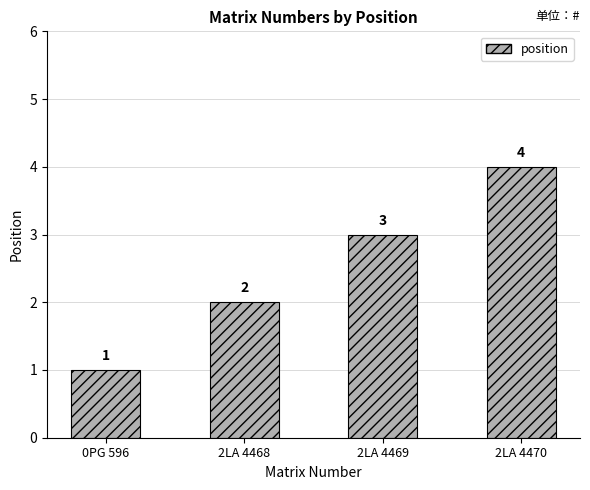

Approximately how many times larger is the value at 2LA 4468 compared to 0PG 596?

2.0